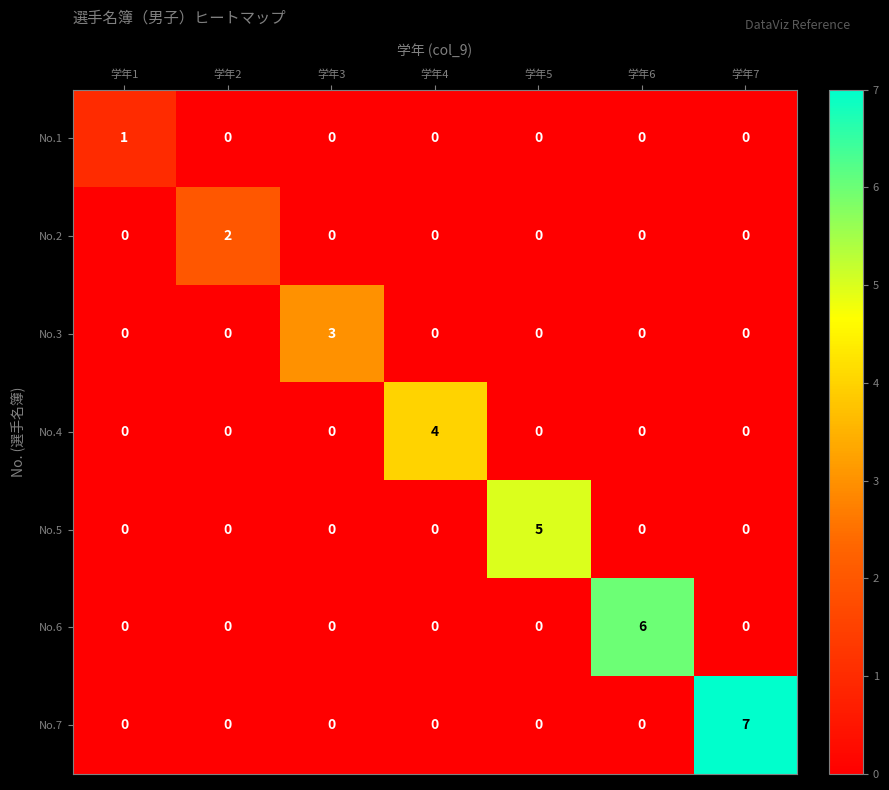

The value of No.4 at 学年6 is 2. True or false?

False